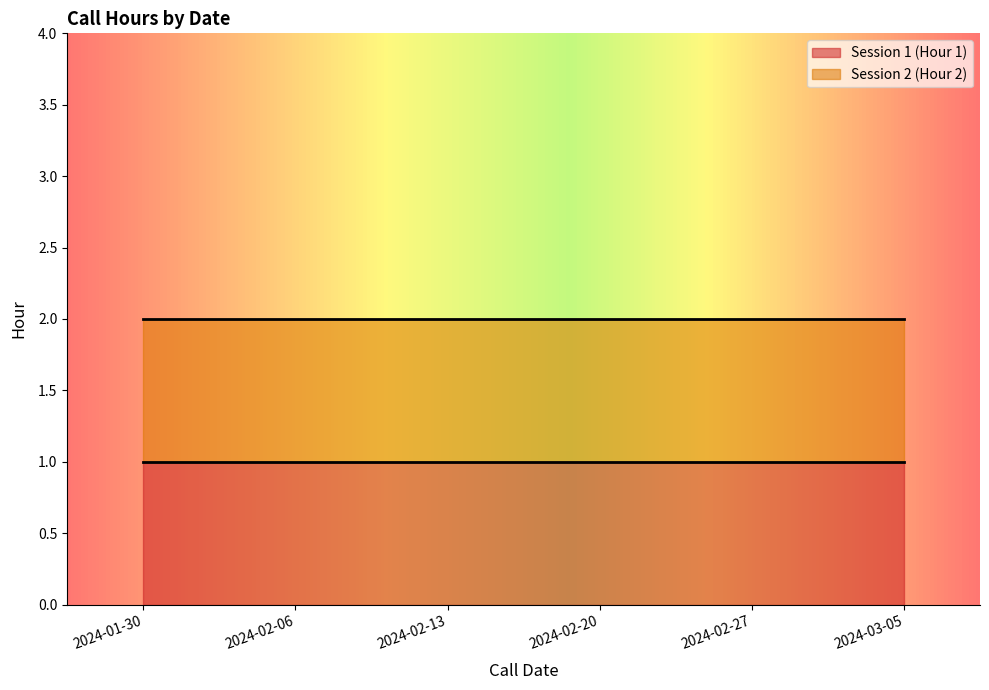

How many lines are shown in the chart?

2